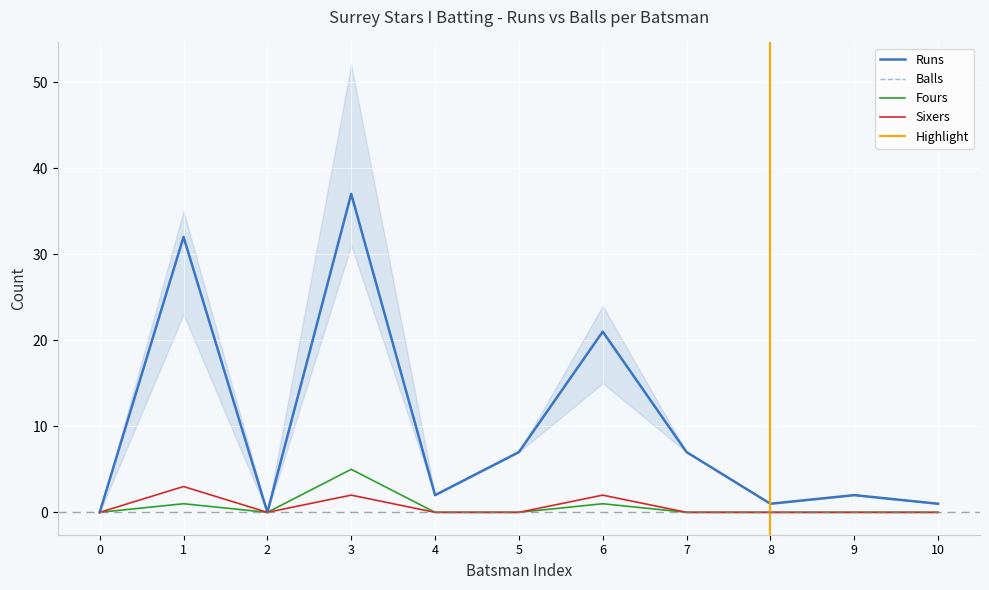

How many values in the Runs series exceed 2?

5